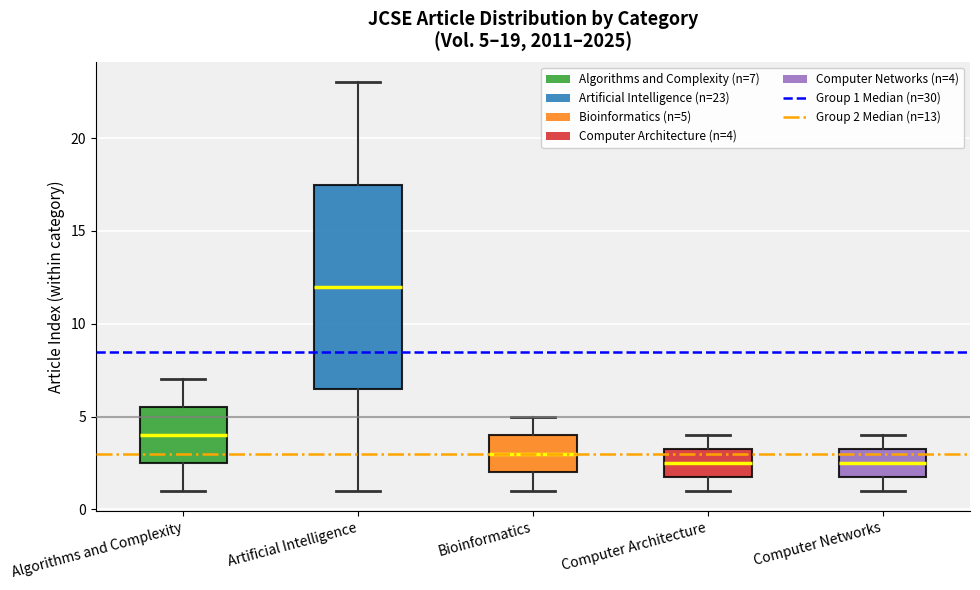

Which box is the tallest, from its lower edge to its upper edge?

Artificial Intelligence